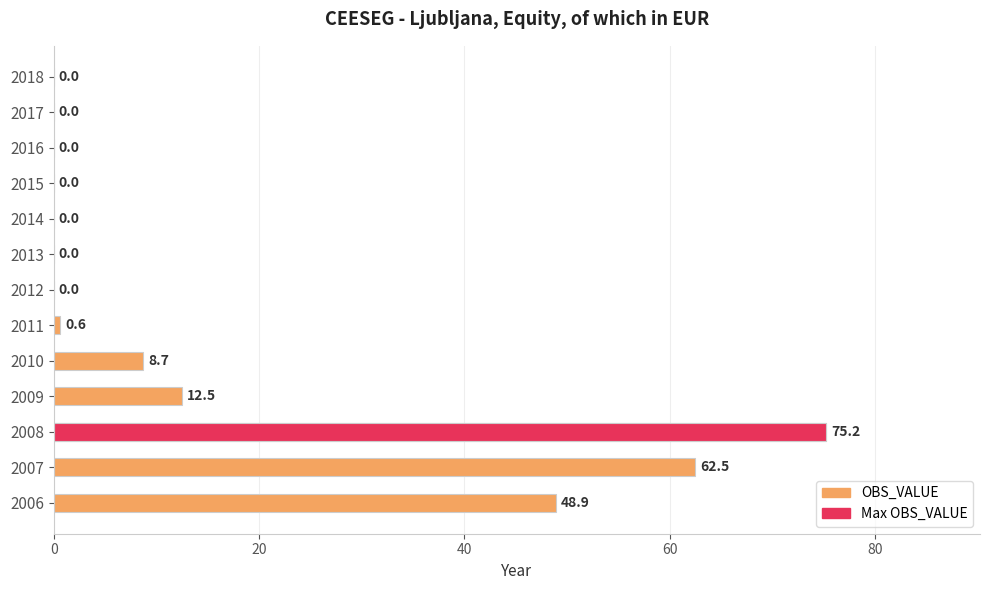

How many data points does each series have?

13